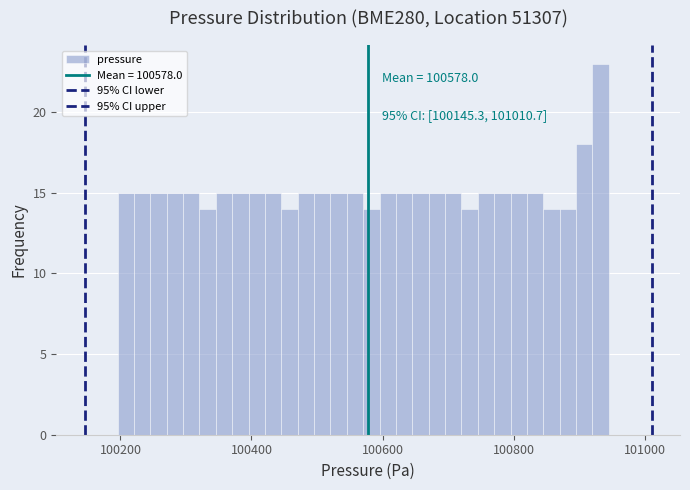

Read against the x-axis, roughly where is the centre of the tallest bar?

100940